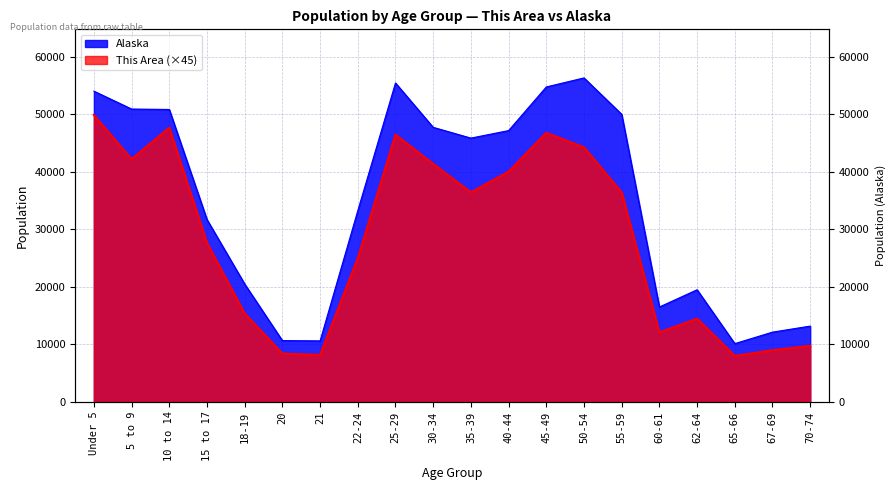

At 60-61, list the series in order from largest to smallest.

Alaska, This Area